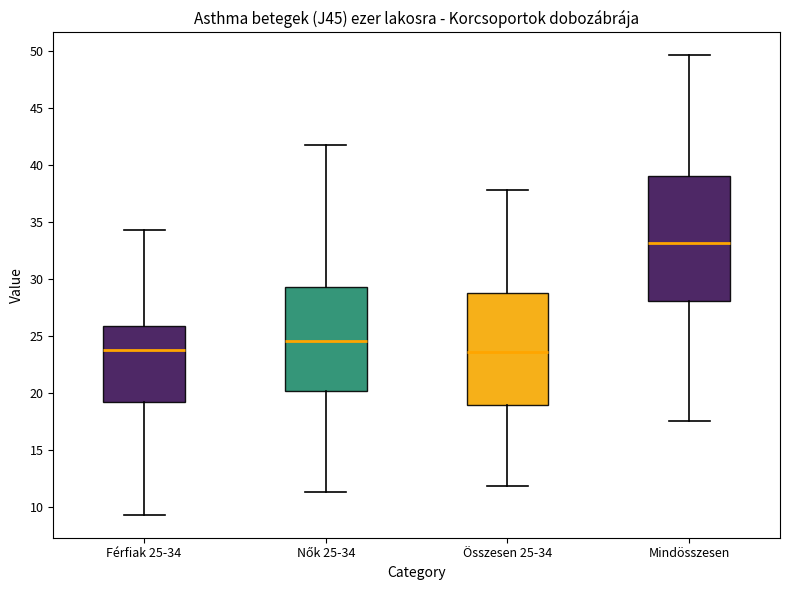

Where is the upper edge of the box for Férfiak 25-34 on the y-axis? The values are not printed on the chart, so give them approximately, as read against the axis.

26.0